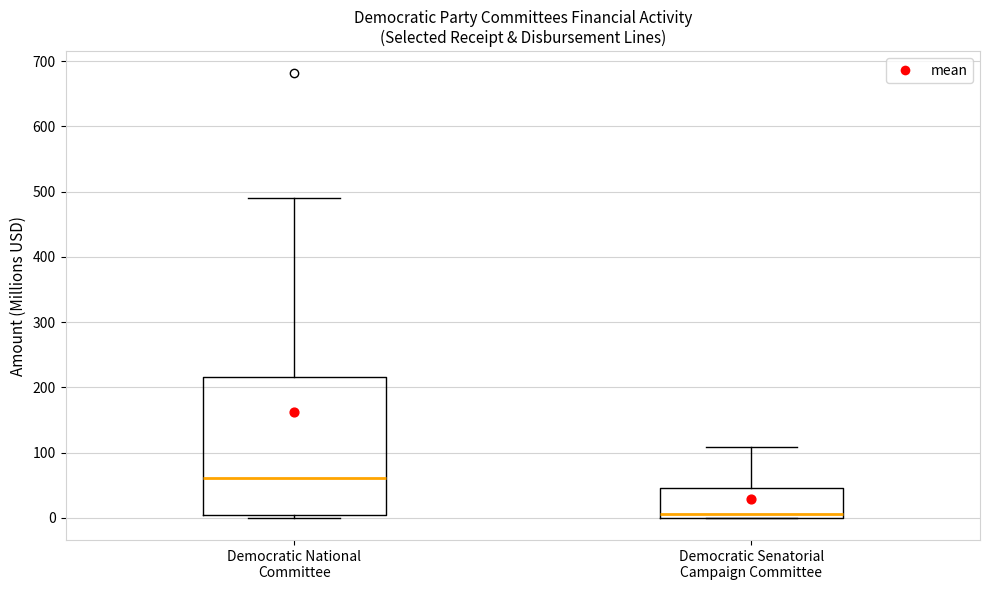

Where does the upper whisker of the box for Democratic Senatorial Campaign Committee end on the y-axis? The values are not printed on the chart, so give them approximately, as read against the axis.

110